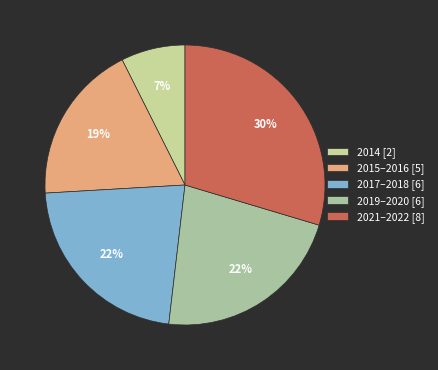

How many slices are in this pie chart?

5